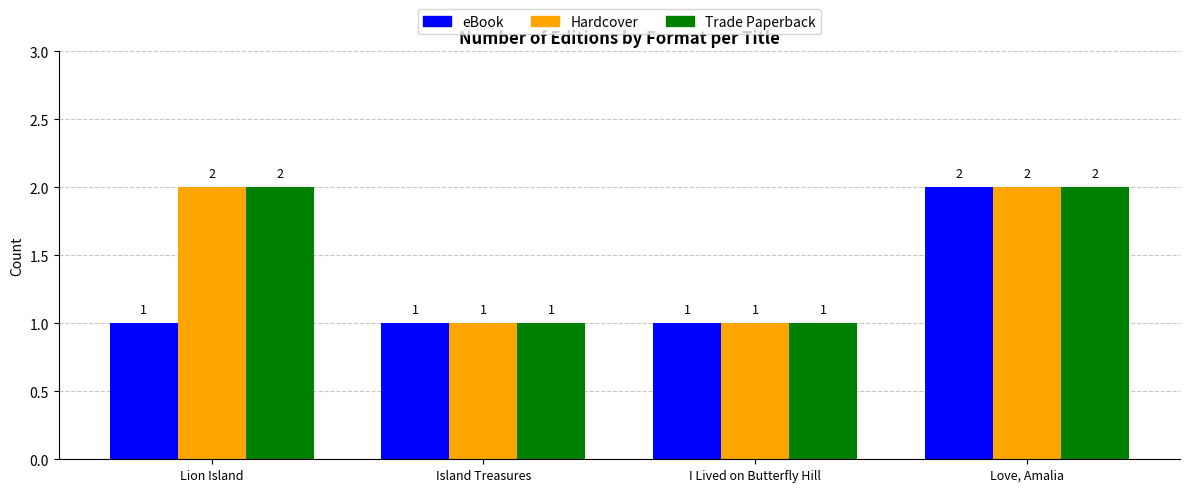

Reading left to right, extract all data points from this chart.

eBook: Lion Island=1	Island Treasures=1	I Lived on Butterfly Hill=1	Love, Amalia=2
Hardcover: Lion Island=2	Island Treasures=1	I Lived on Butterfly Hill=1	Love, Amalia=2
Trade Paperback: Lion Island=2	Island Treasures=1	I Lived on Butterfly Hill=1	Love, Amalia=2